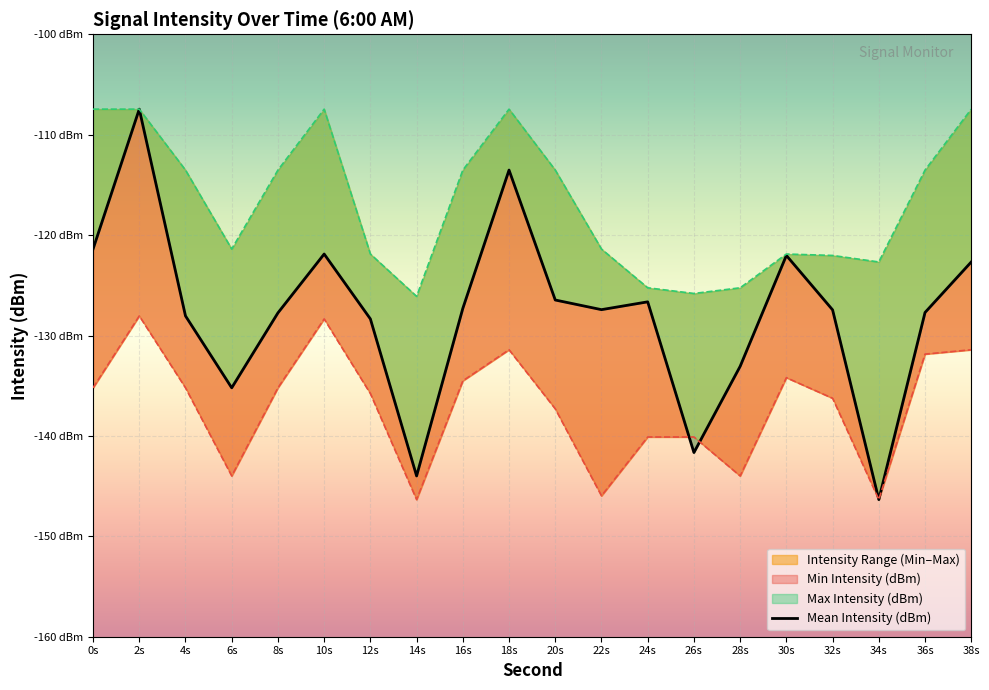

In Max Intensity (dBm), how many points are lower than both neighbors (excluding endpoints)?

4